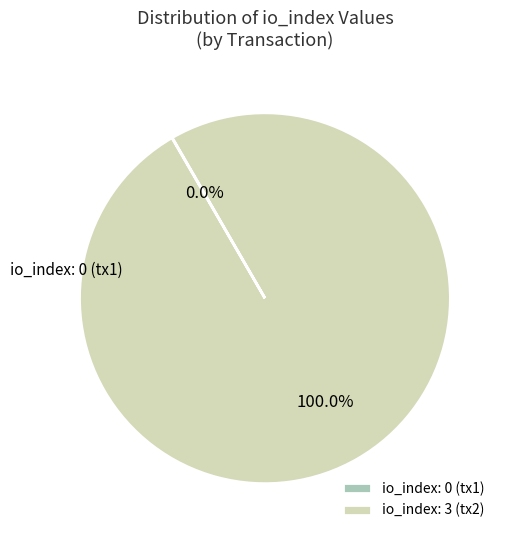

What is the largest slice in the pie chart?

io_index: 3 (tx2)